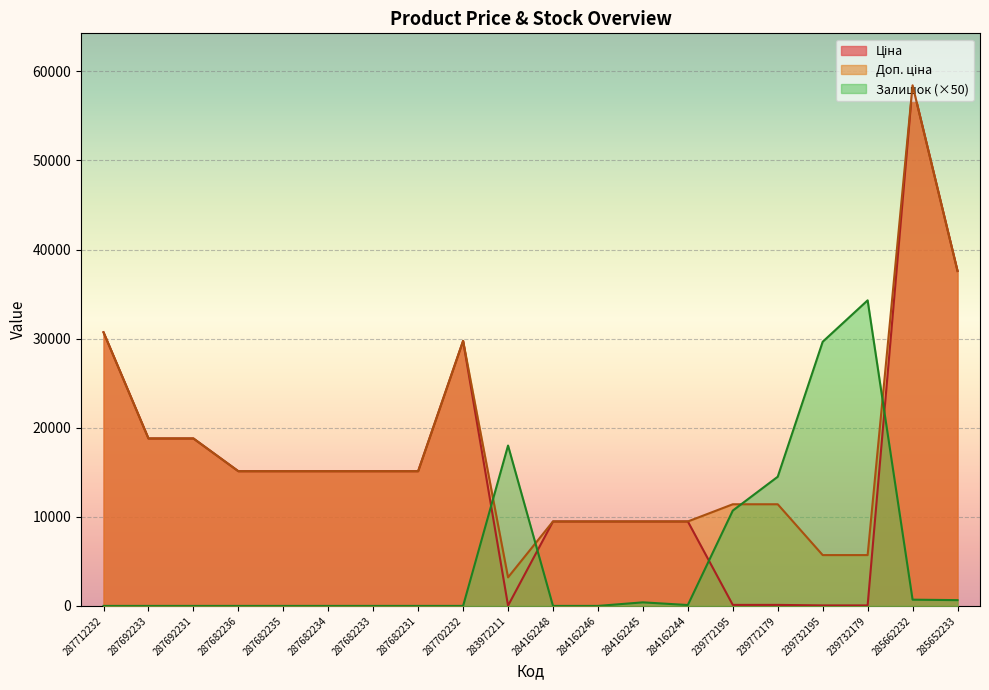

How many interior local valleys does the Залишок series have?

1